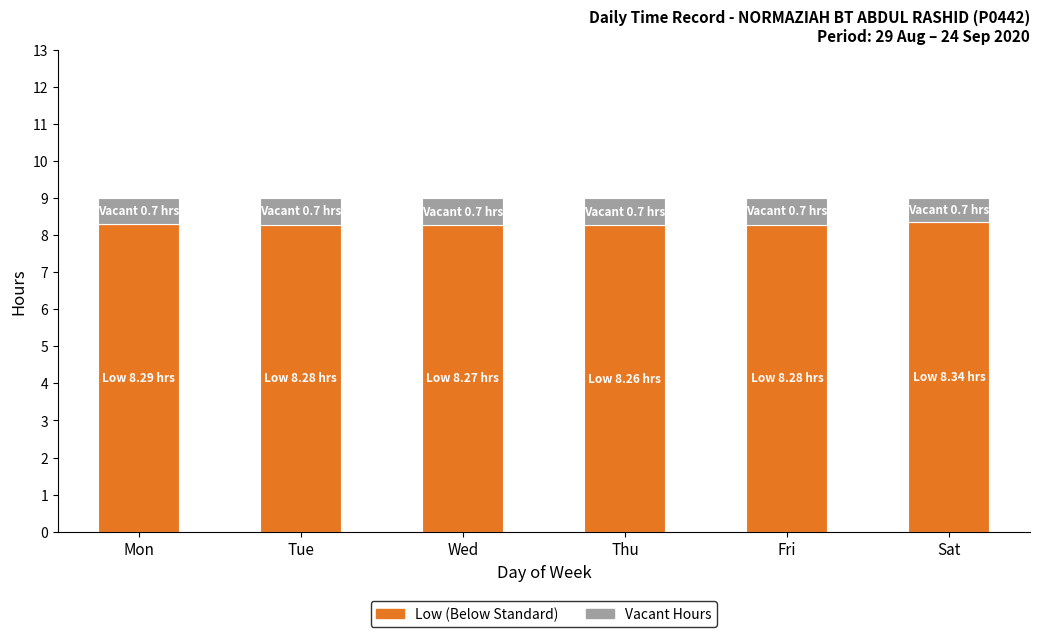

What is the total value across all series at Fri?

9.0